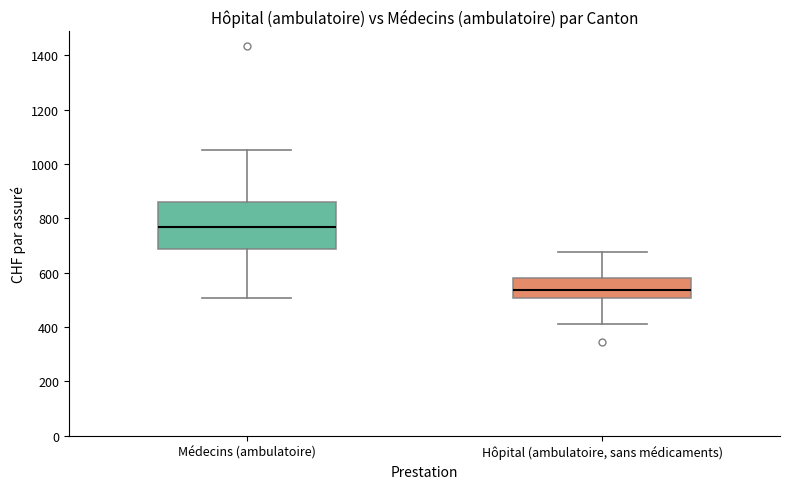

Reading left to right, transcribe this box plot: for each box, give where its median line is, the range the box spans, and where its two whiskers end, as read against the y-axis. The values are not printed on the chart, so give them approximately, as read against the axis.

Médecins (ambulatoire): median 760, box 680 to 860, whiskers 500 to 1060
Hôpital (ambulatoire, sans médicaments): median 540, box 500 to 580, whiskers 420 to 680